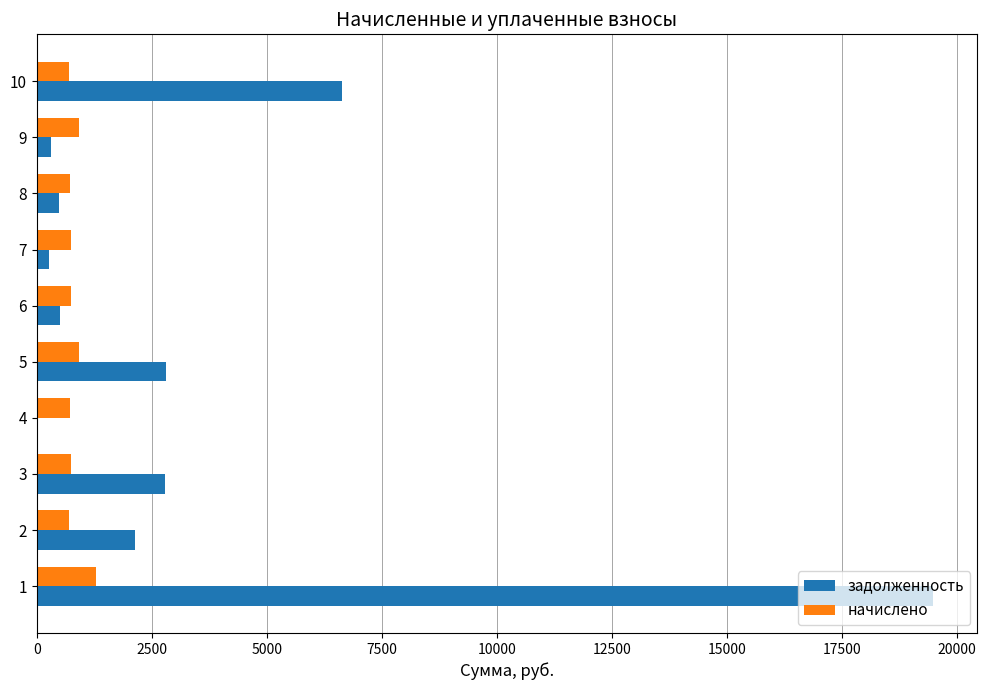

What are all the series names shown in the legend?

задолженность, начислено